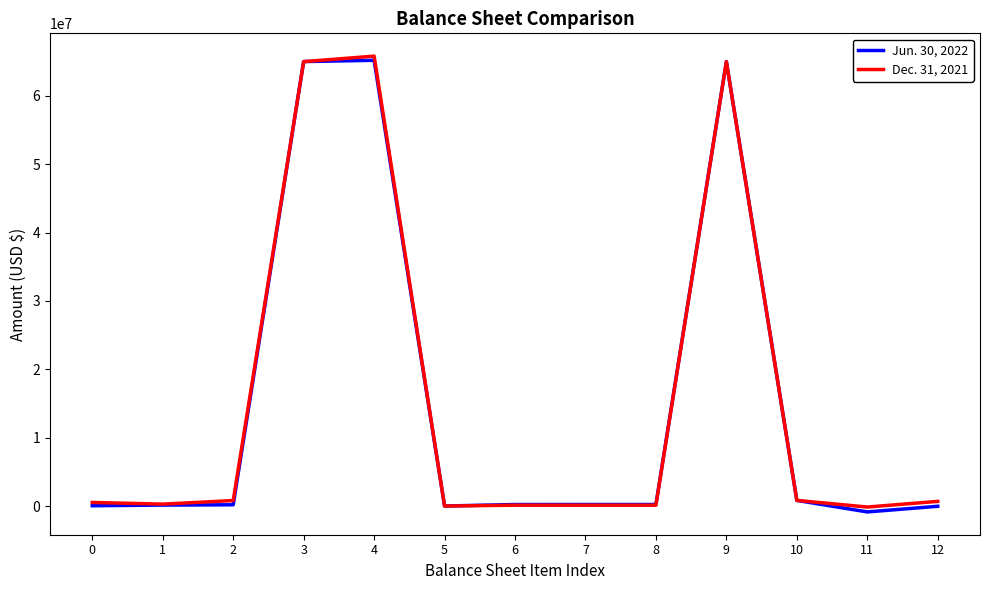

Is the value of Dec. 31, 2021 at 8 greater than the value of Jun. 30, 2022 at 4?

No